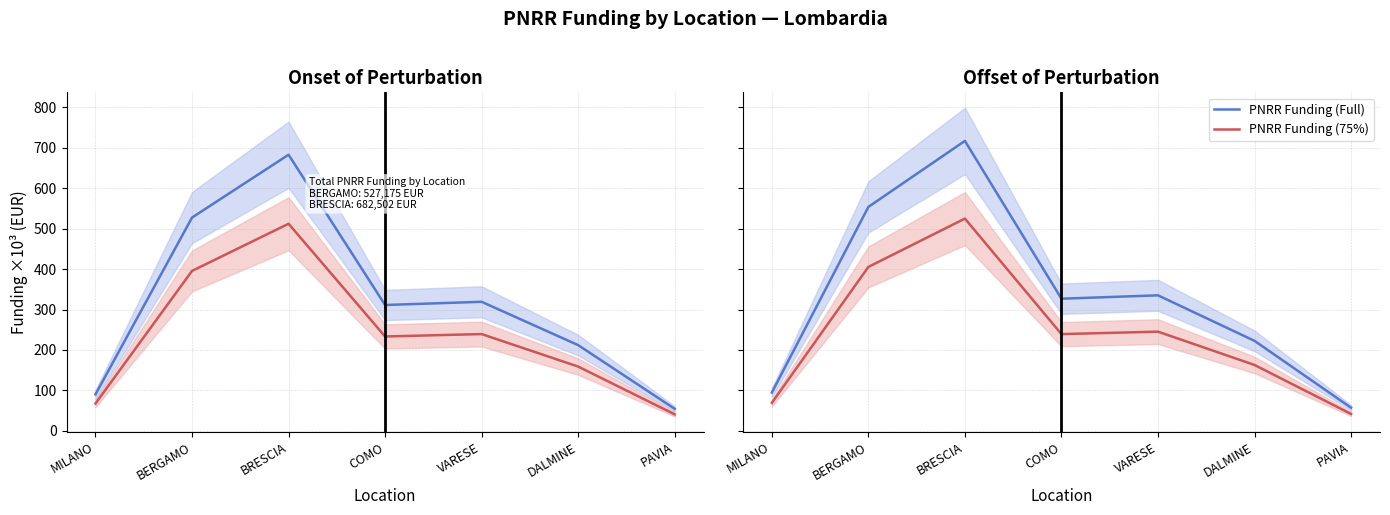

Which series changed the most between MILANO and COMO?

PNRR Funding (Full)